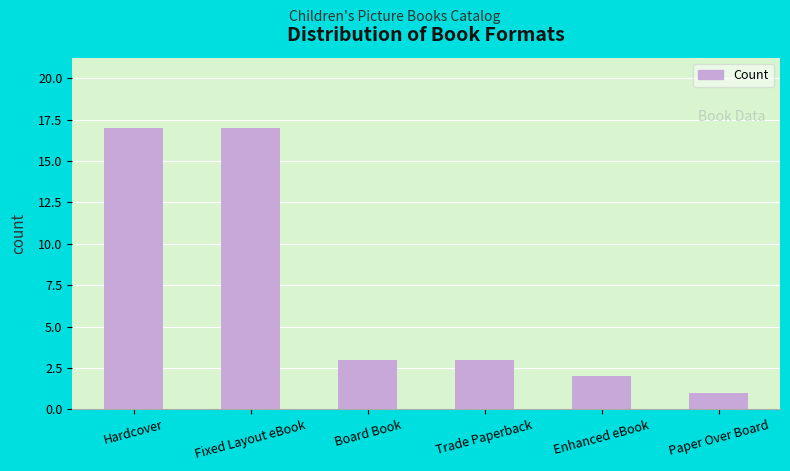

Count the number of data series in this chart.

1